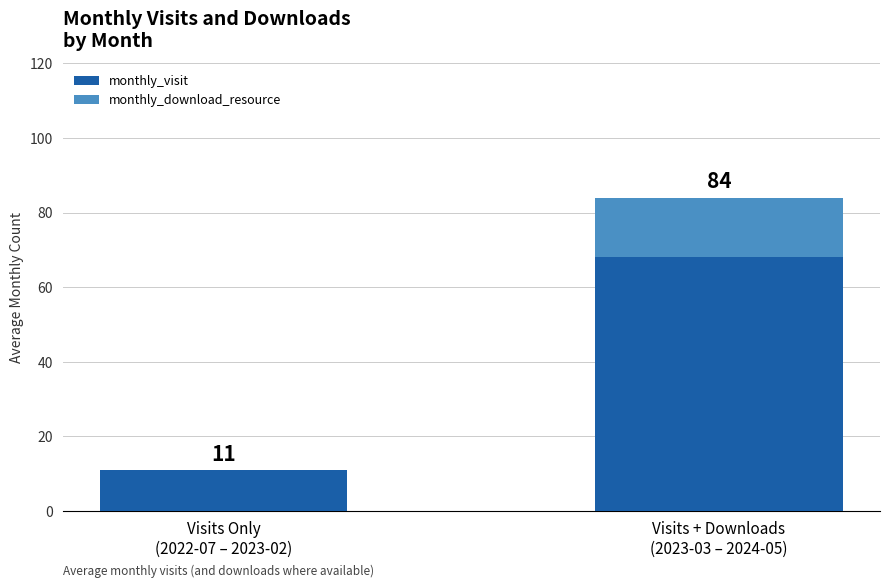

What position from the left is Visits + Downloads
(2023-03 – 2024-05)?

2